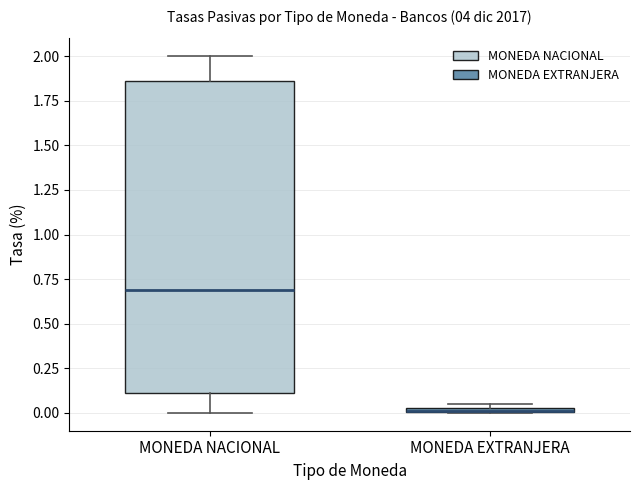

Comparing the boxes themselves (not the whiskers), which one is the tallest?

MONEDA NACIONAL